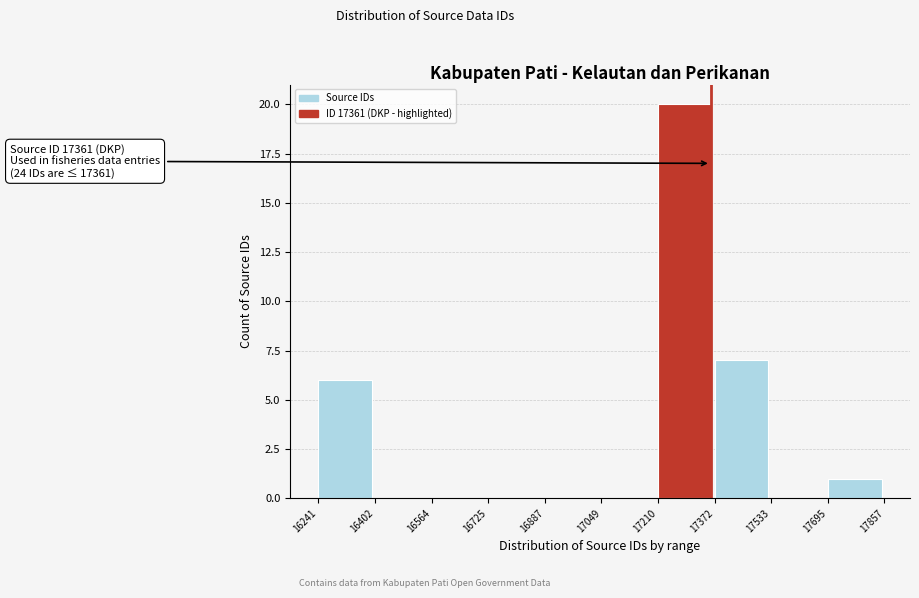

Which range on the x-axis has the tallest bar?

17210 to 17372